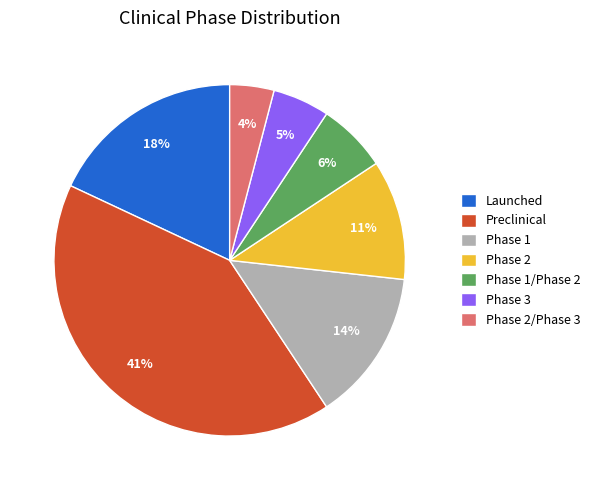

Which has a higher value, Phase 1 or Phase 2/Phase 3?

Phase 1